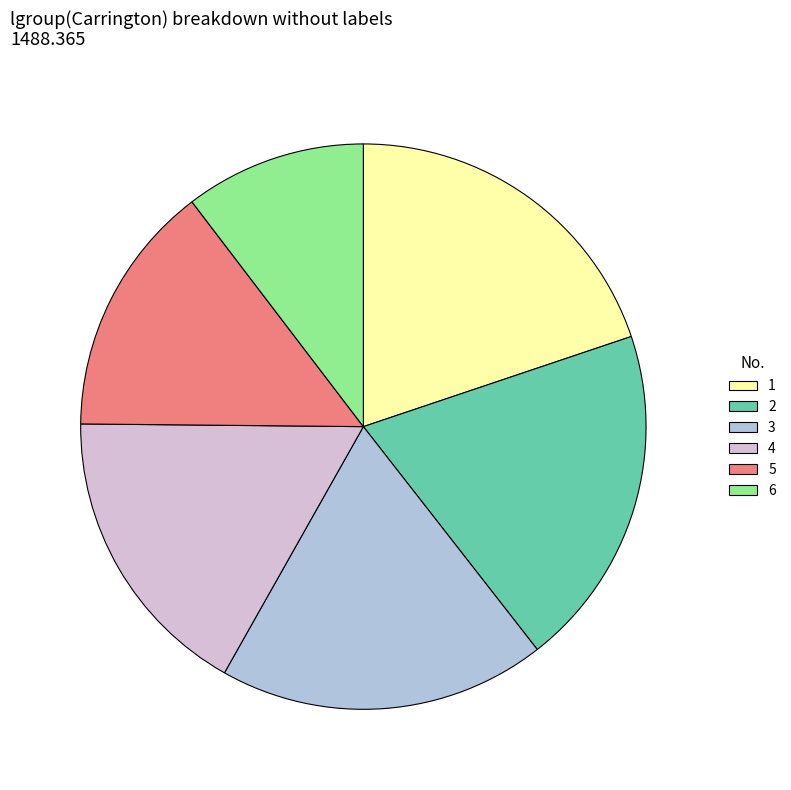

How many segments does this pie chart have?

6